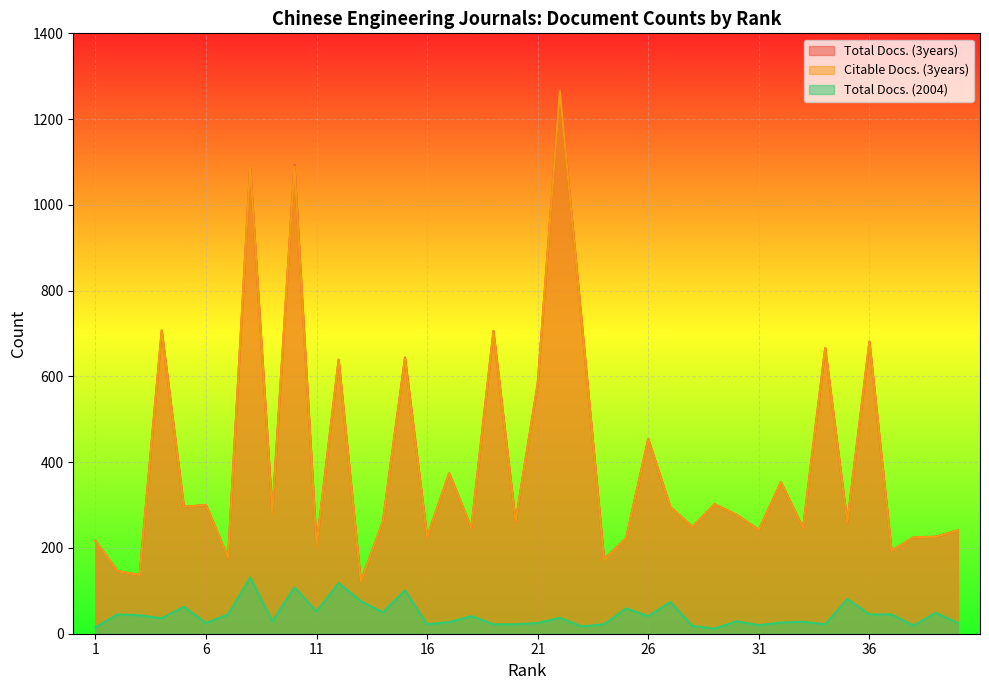

What is the sum of all Total Docs. (3years) values?

16000